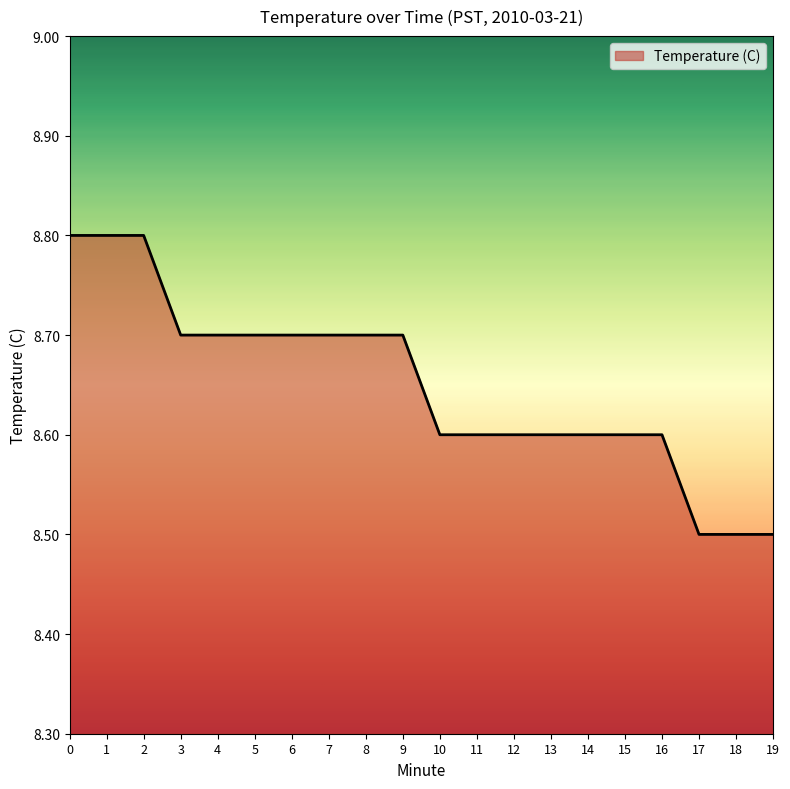

What is the approximate value at 10?

8.6